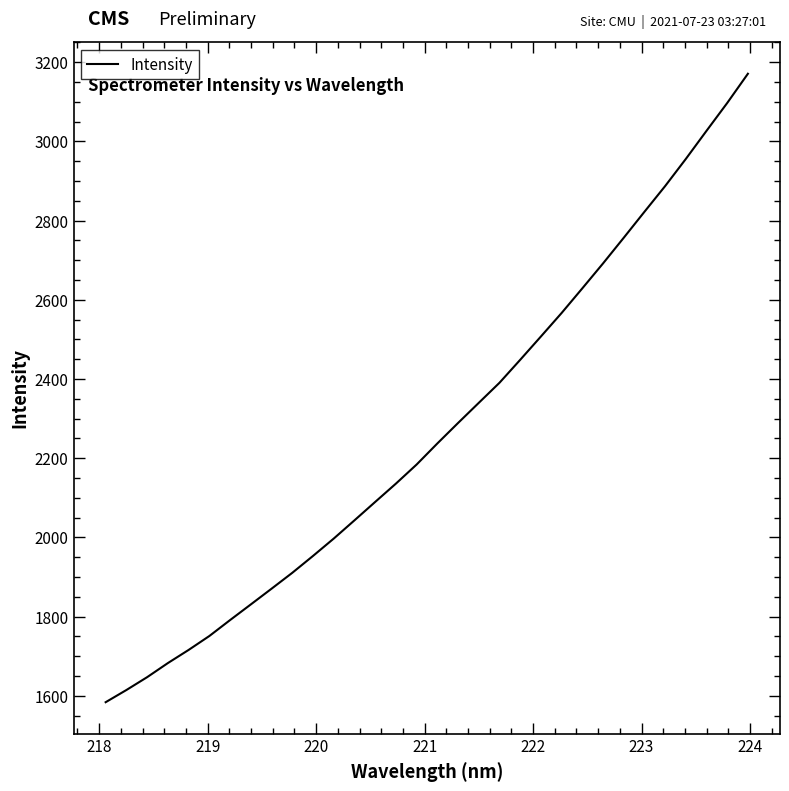

Does the chart display data point markers on the line(s)?

No